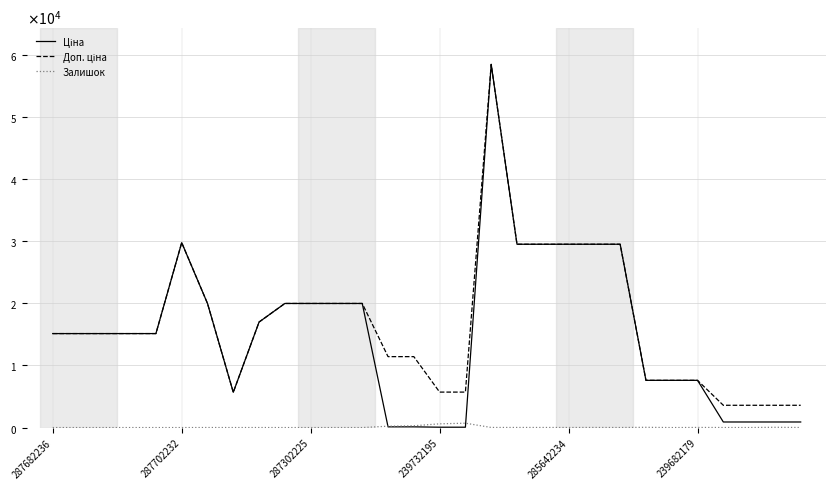

Is this an area chart (filled region under the line)?

No